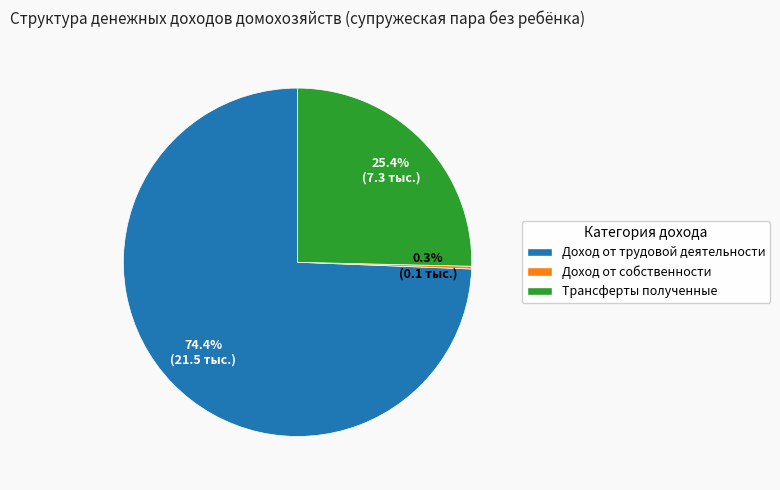

What is the largest slice in the pie chart?

Доход от трудовой деятельности